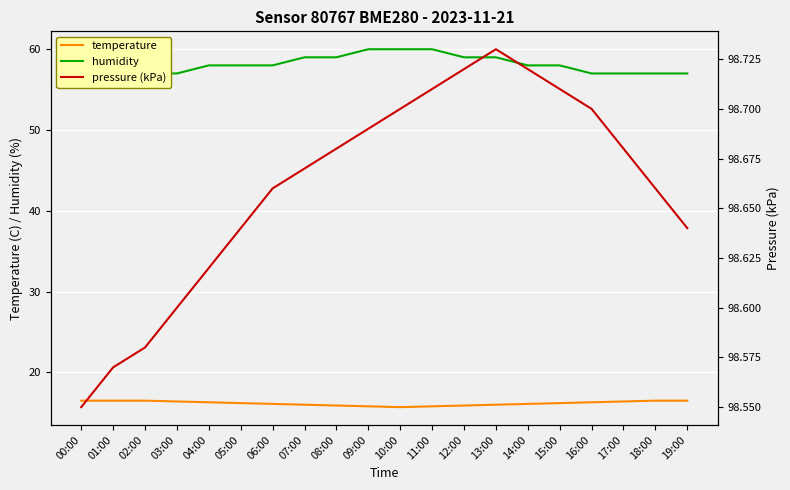

Between 17:00 and 15:00, which is larger?

17:00